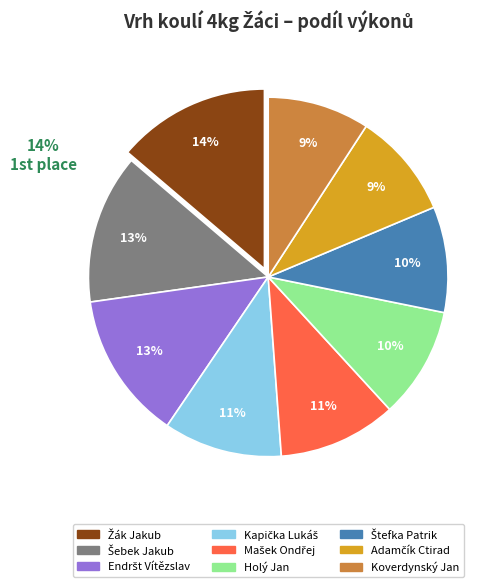

Do Štefka Patrik and Kapička Lukáš together represent more than half of the pie?

No